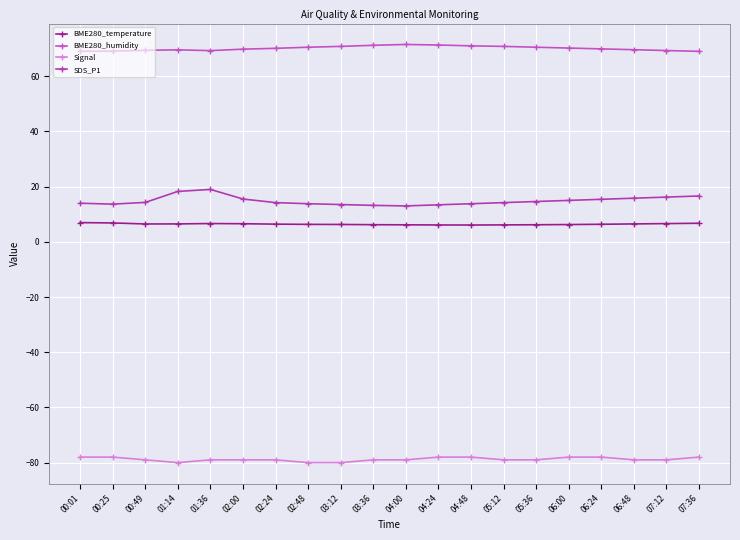

What is the difference between the maximum and minimum values in the BME280_temperature series?

0.9